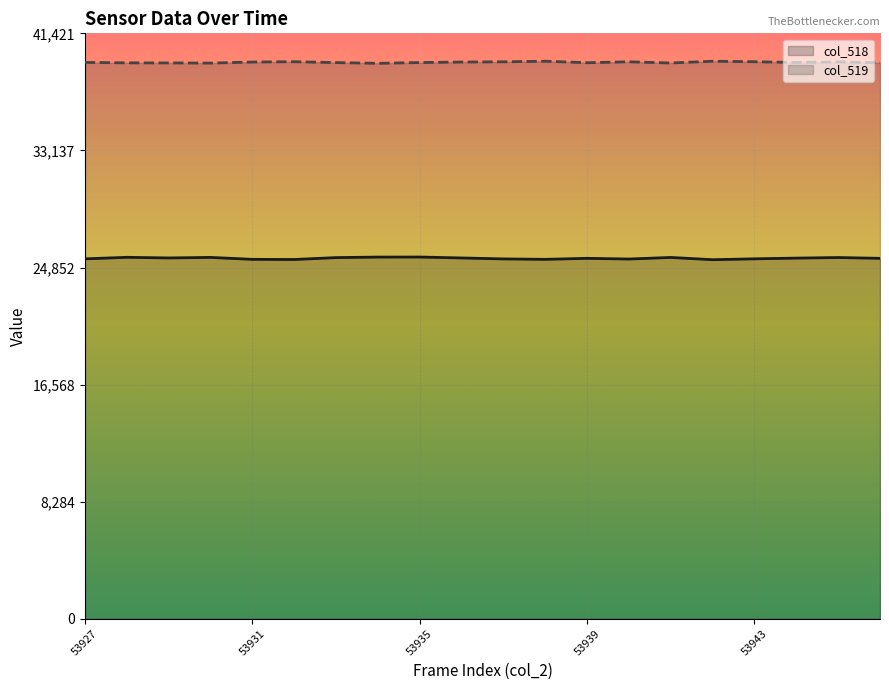

Which category has the lowest value in the col_519 series?

53934